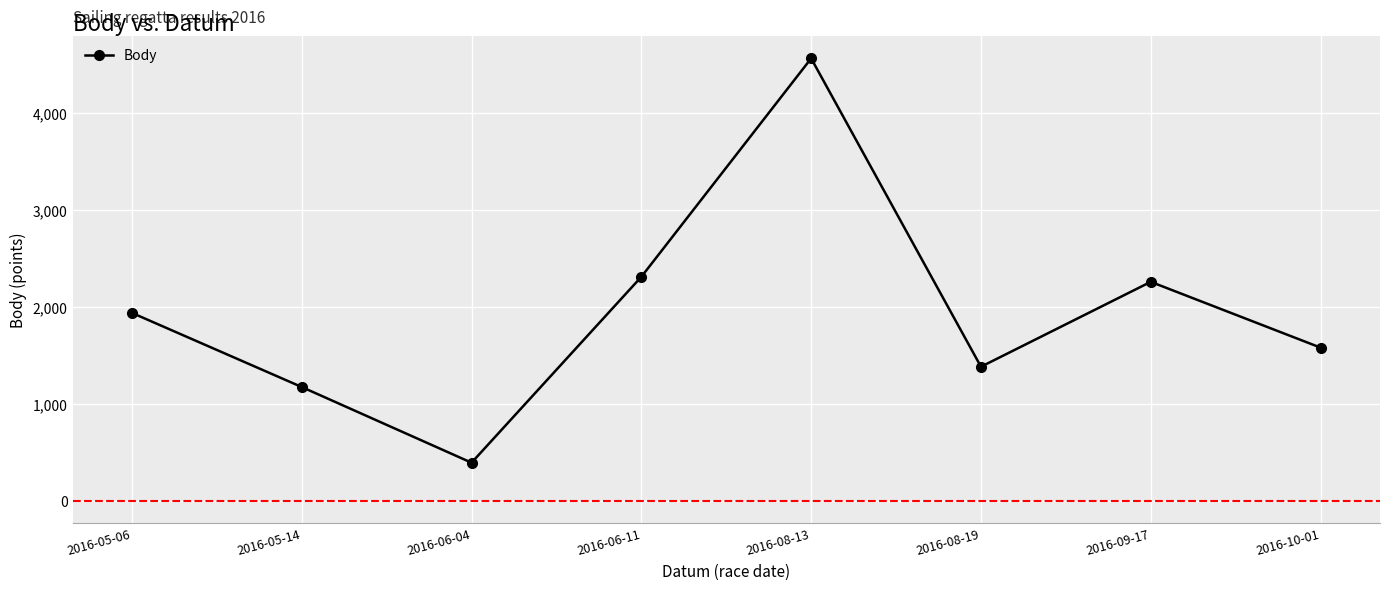

What is the change in value from 2016-06-11 to 2016-10-01?

-730